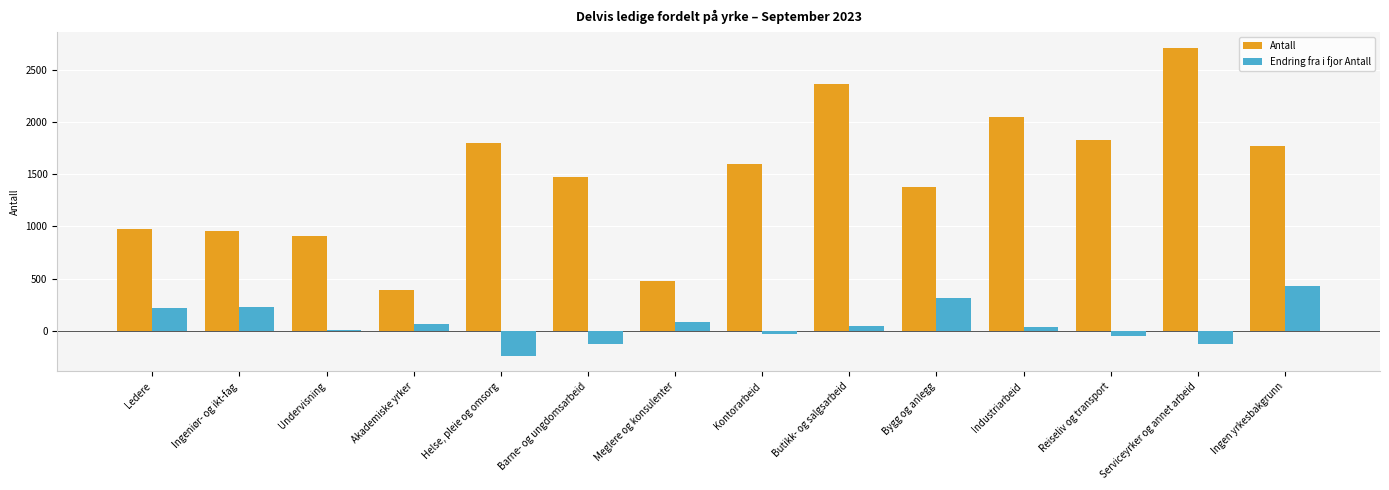

The value of Antall at Akademiske yrker is 391. True or false?

True